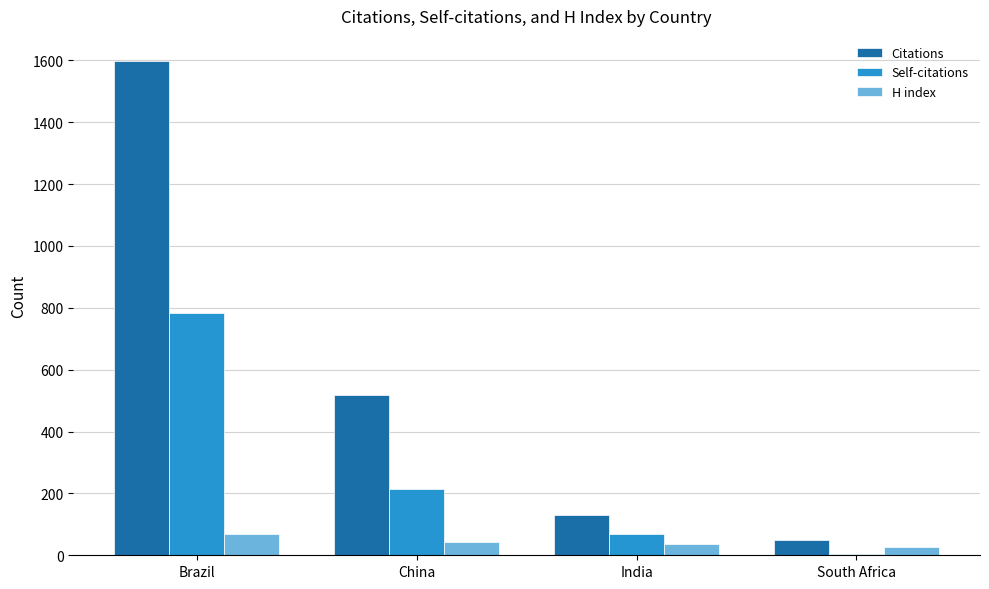

Are the bars grouped side by side (vs. stacked)?

Yes